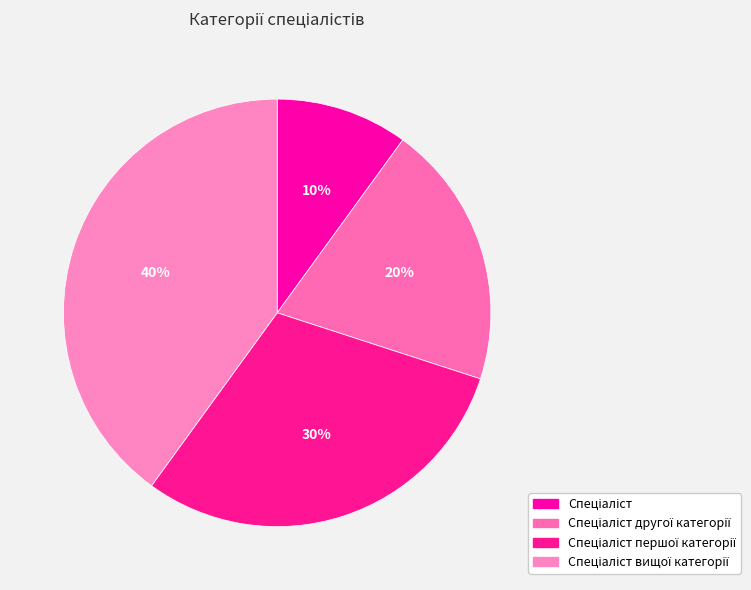

What is the ratio of the value at Спеціаліст вищої категорії to the value at Спеціаліст?

4.0